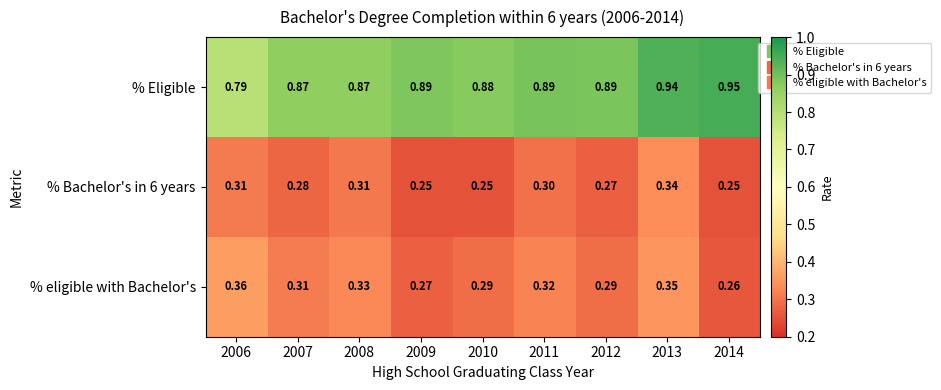

Is the value of % eligible with Bachelor's at 2009 greater than the value of % Bachelor's in 6 years at 2006?

No